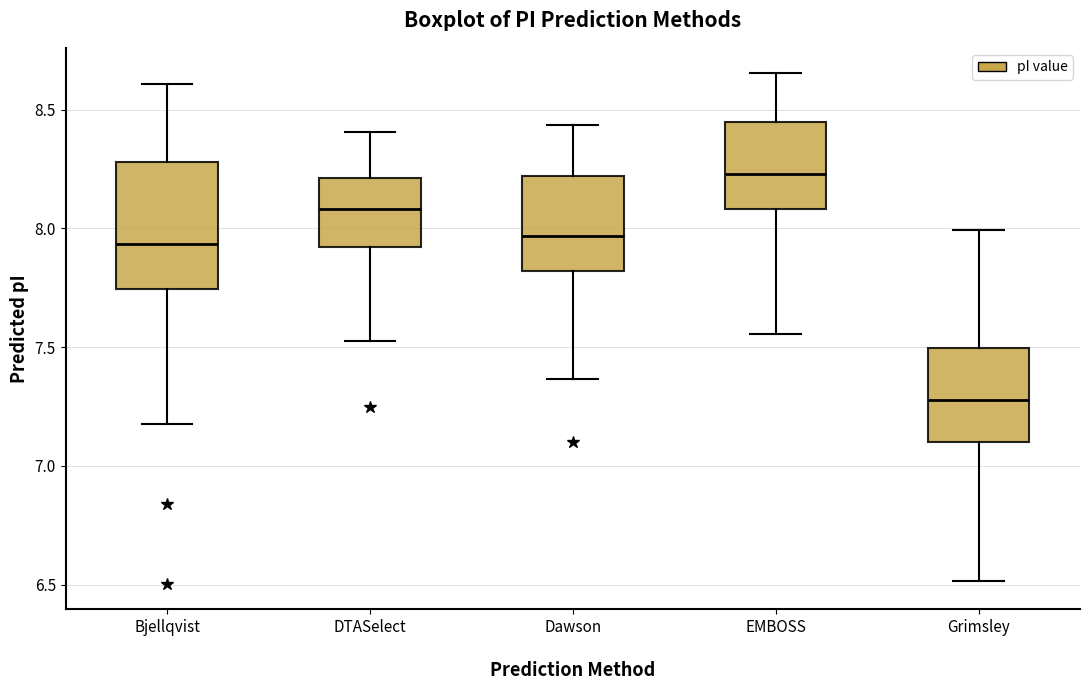

Reading left to right, transcribe this box plot: for each box, give where its median line is, the range the box spans, and where its two whiskers end, as read against the y-axis. The values are not printed on the chart, so give them approximately, as read against the axis.

Bjellqvist: median 7.95, box 7.75 to 8.30, whiskers 7.20 to 8.60
DTASelect: median 8.10, box 7.90 to 8.20, whiskers 7.55 to 8.40
Dawson: median 7.95, box 7.80 to 8.20, whiskers 7.35 to 8.45
EMBOSS: median 8.25, box 8.10 to 8.45, whiskers 7.55 to 8.65
Grimsley: median 7.30, box 7.10 to 7.50, whiskers 6.50 to 8.00